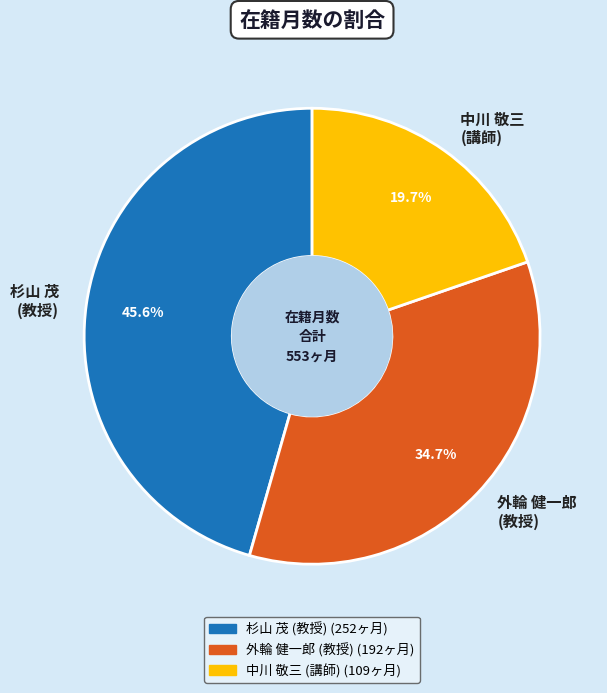

Which category has the smallest portion of the pie?

中川 敬三 (講師)